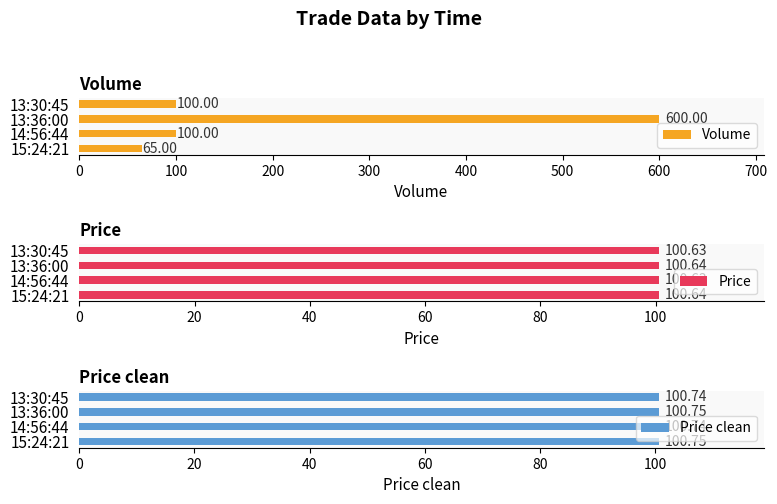

How many data points does each series have?

4